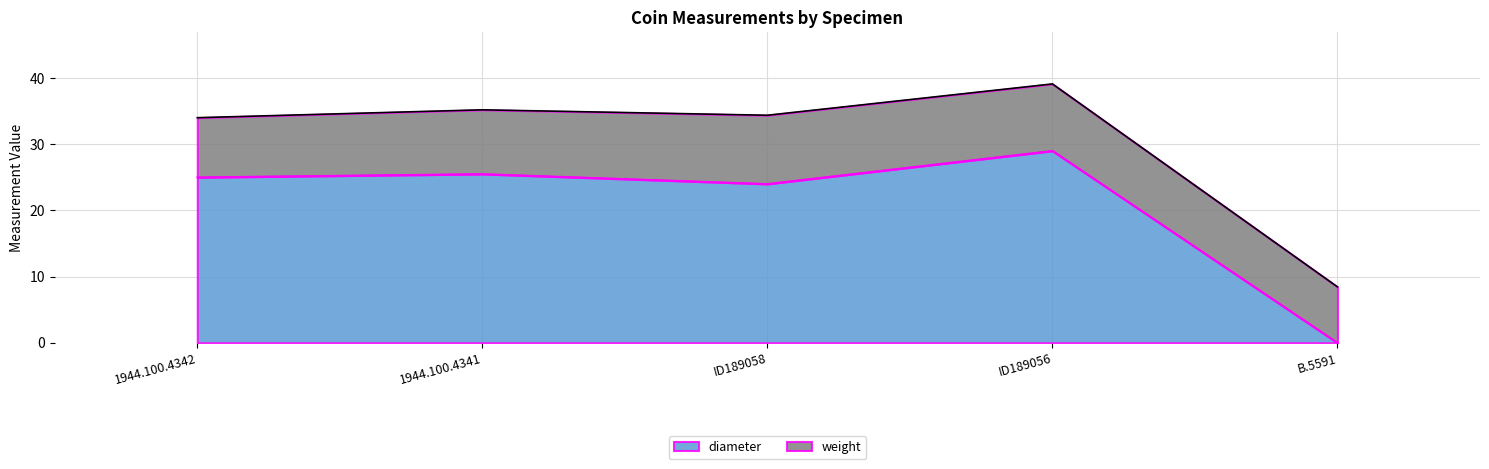

The value at ID189056 is 29.0. True or false?

True